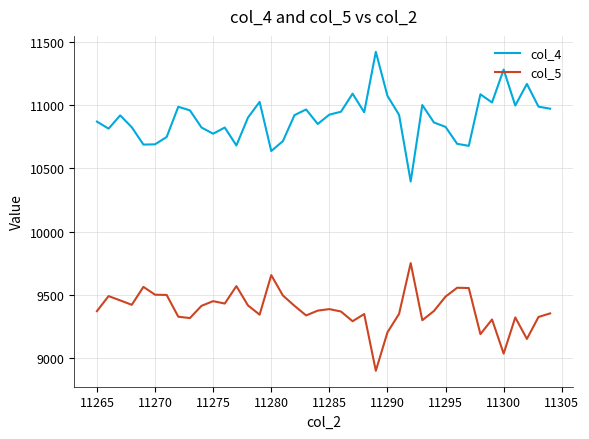

Which series has the largest total across all categories?

col_4